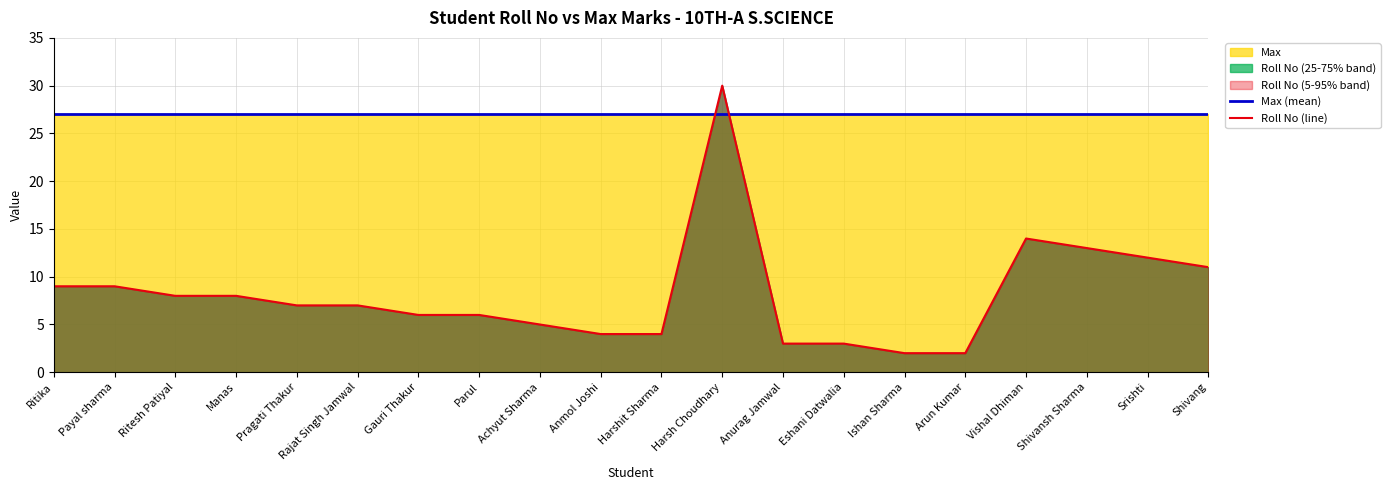

What is the difference between the Roll No (line) values at Anmol Joshi and Pragati Thakur?

3